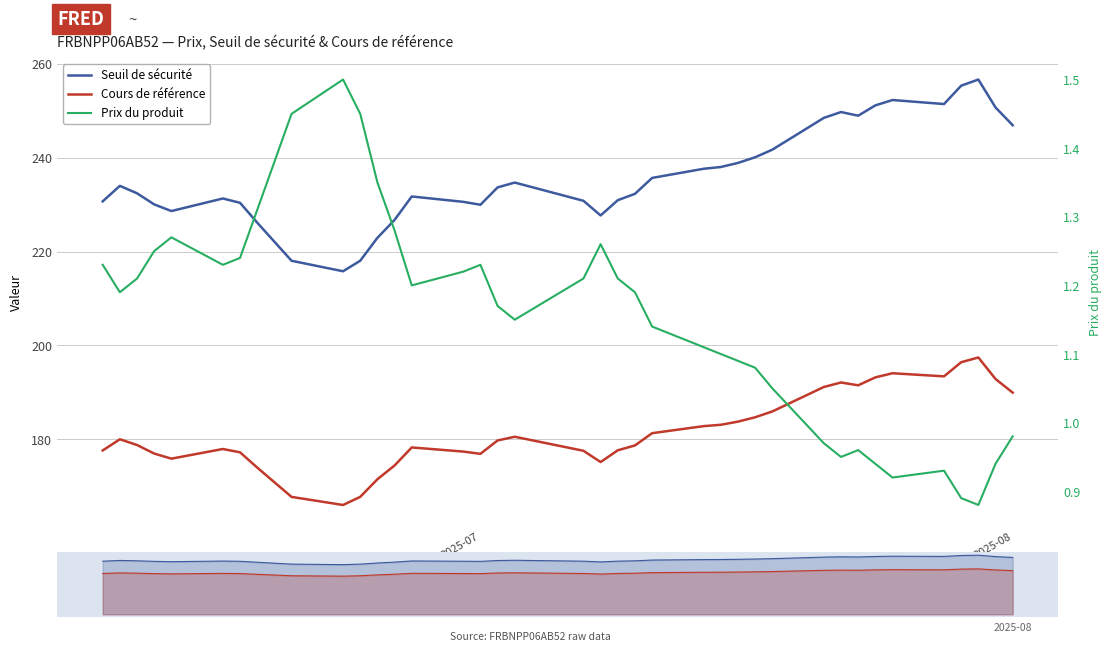

True or false: Cours de référence and Seuil de sécurité cross at least once.

False